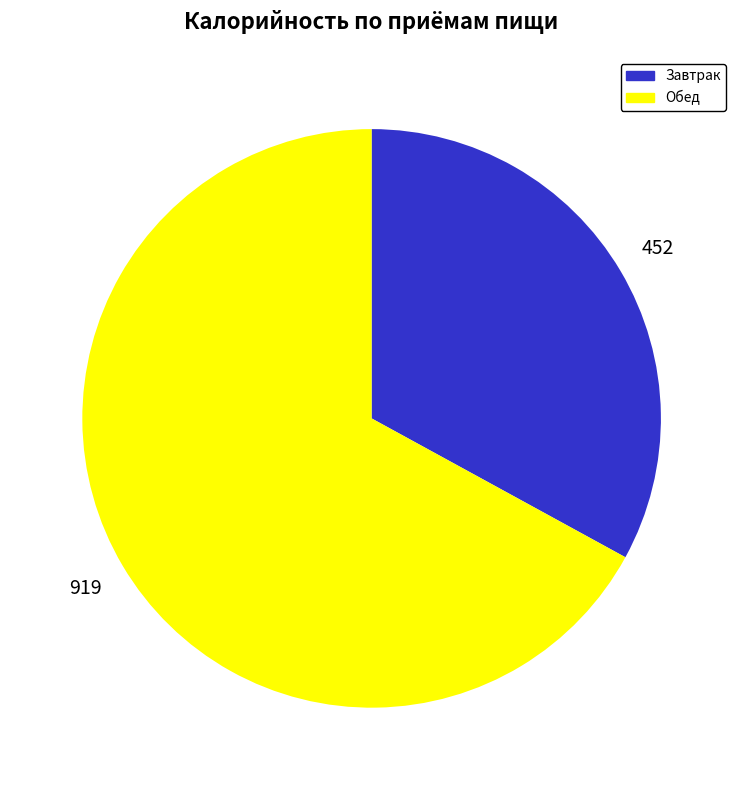

Is Обед the majority of the pie?

Yes